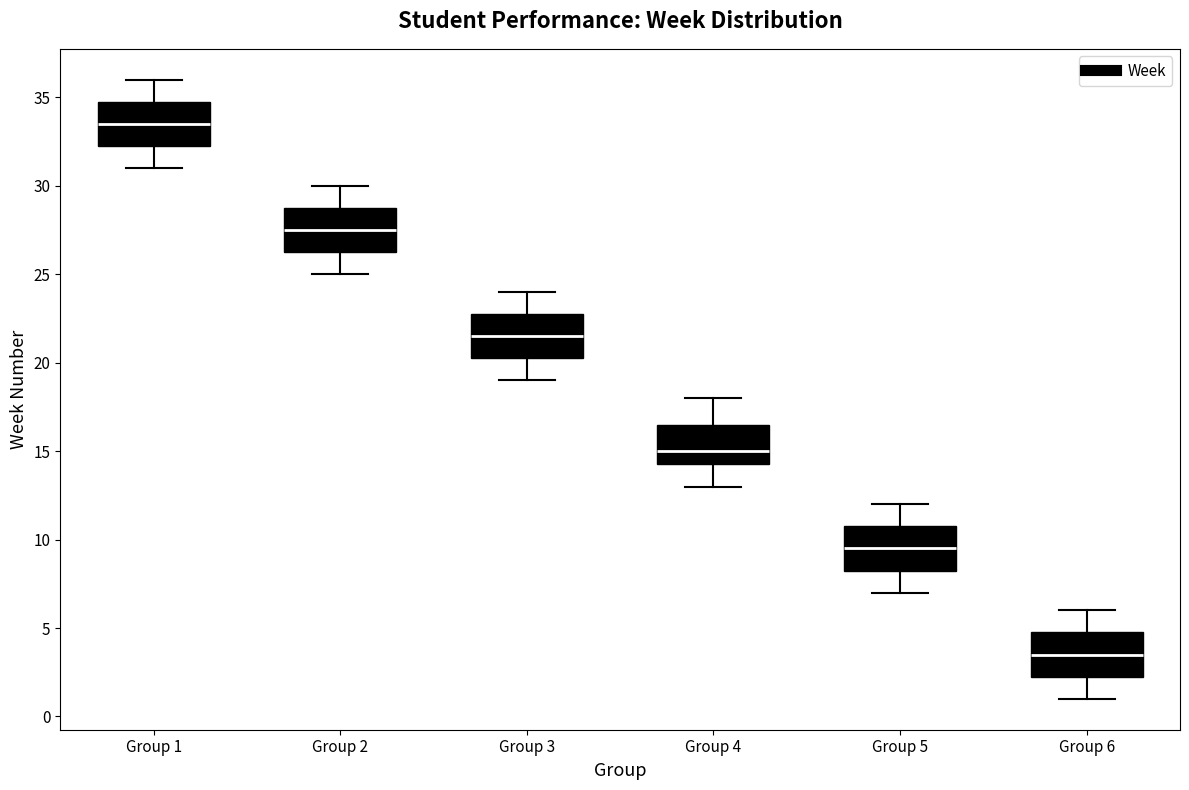

Reading left to right, read every box against the y-axis: the position of its median line, the range the box covers, and the ends of its whiskers. The values are not printed on the chart, so give them approximately, as read against the axis.

Group 1: median 33.5, box 32.5 to 35.0, whiskers 31.0 to 36.0
Group 2: median 27.5, box 26.5 to 29.0, whiskers 25.0 to 30.0
Group 3: median 21.5, box 20.5 to 23.0, whiskers 19.0 to 24.0
Group 4: median 15.0, box 14.5 to 16.5, whiskers 13.0 to 18.0
Group 5: median 9.5, box 8.5 to 11.0, whiskers 7.0 to 12.0
Group 6: median 3.5, box 2.5 to 5.0, whiskers 1.0 to 6.0